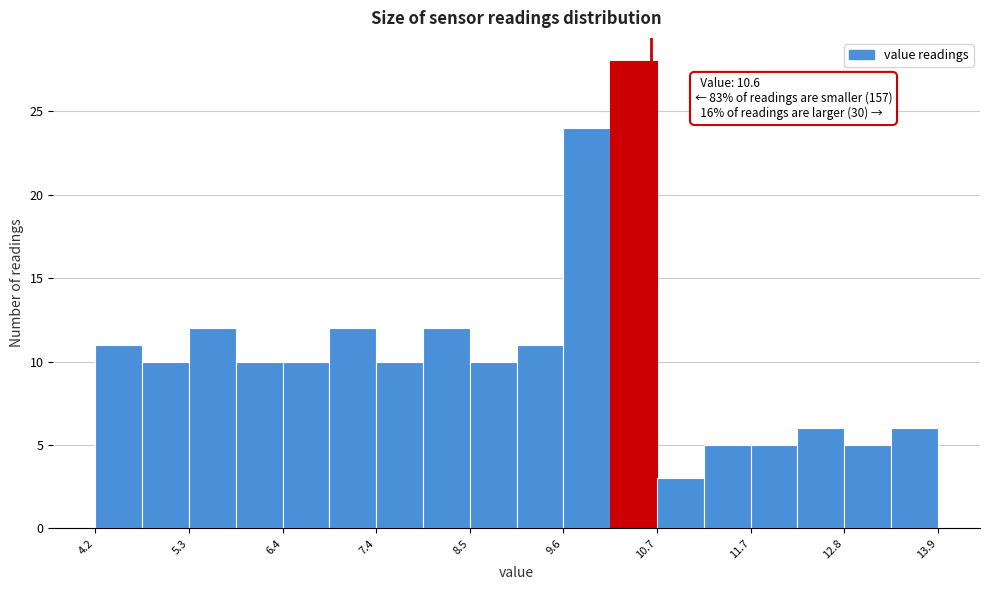

Read against the x-axis, roughly where is the centre of the tallest bar?

10.4